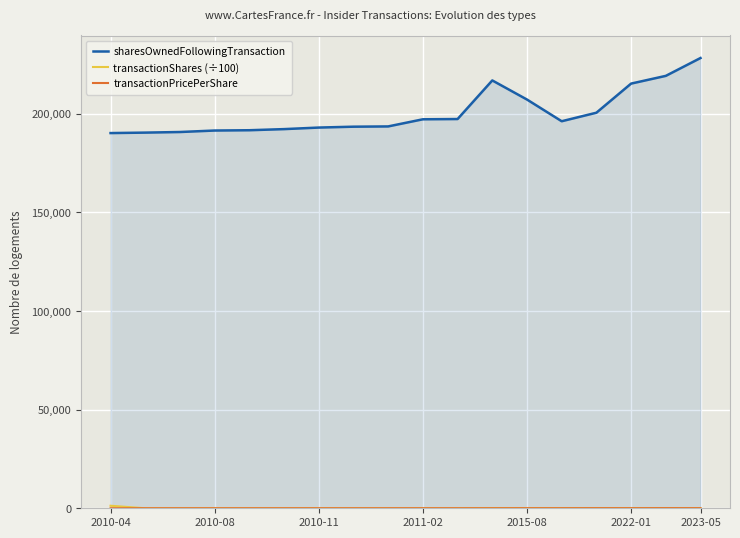

What is the greatest value displayed?

228250.0